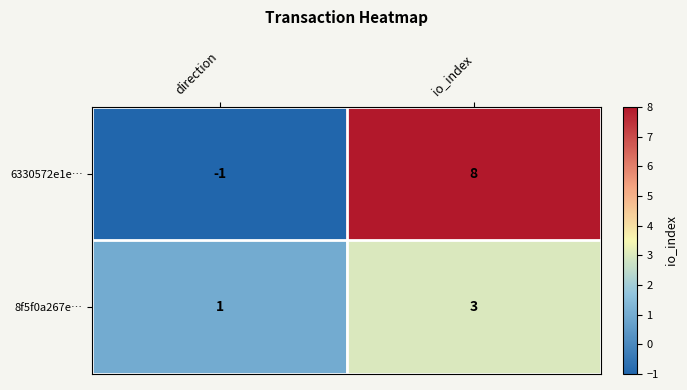

Reading left to right, what are all the values shown in this chart?

6330572e1e…: direction=-1	io_index=8
8f5f0a267e…: direction=1	io_index=3